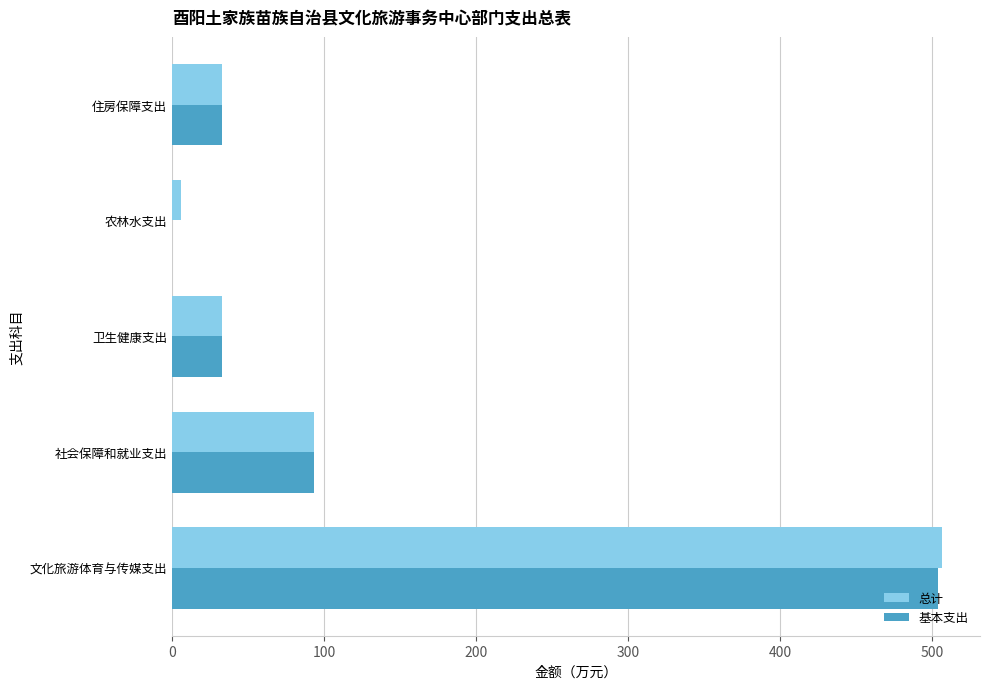

The 基本支出 series shows 143.2 at 社会保障和就业支出. True or false?

False